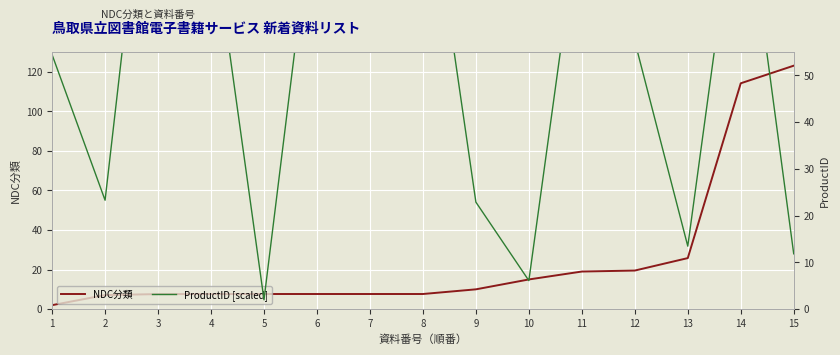

Is this an area chart (filled region under the line)?

No